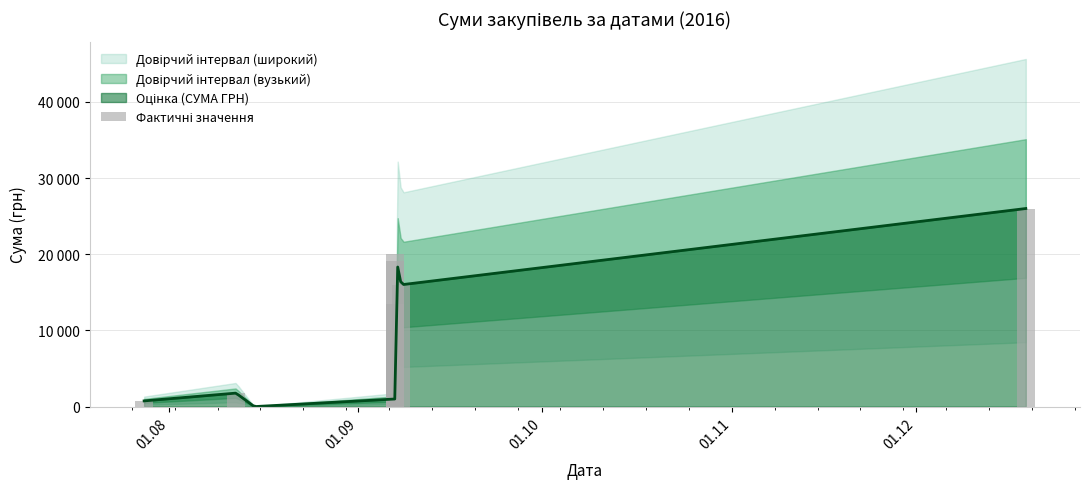

What is the value of the 1st bar from the left?

750.0